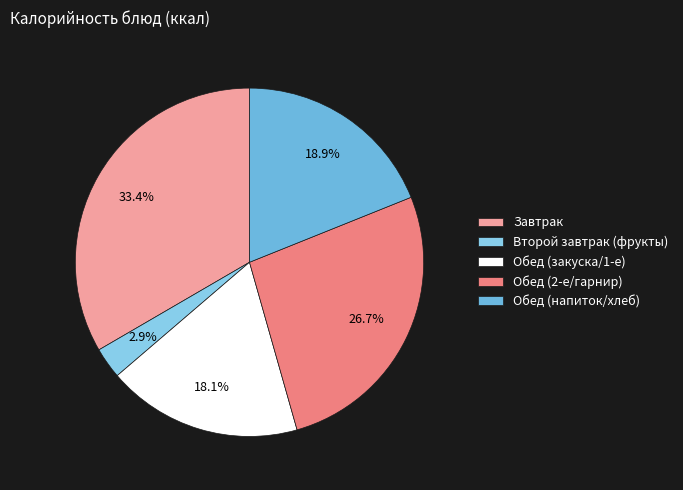

Which slice is the smallest?

Второй завтрак (фрукты)